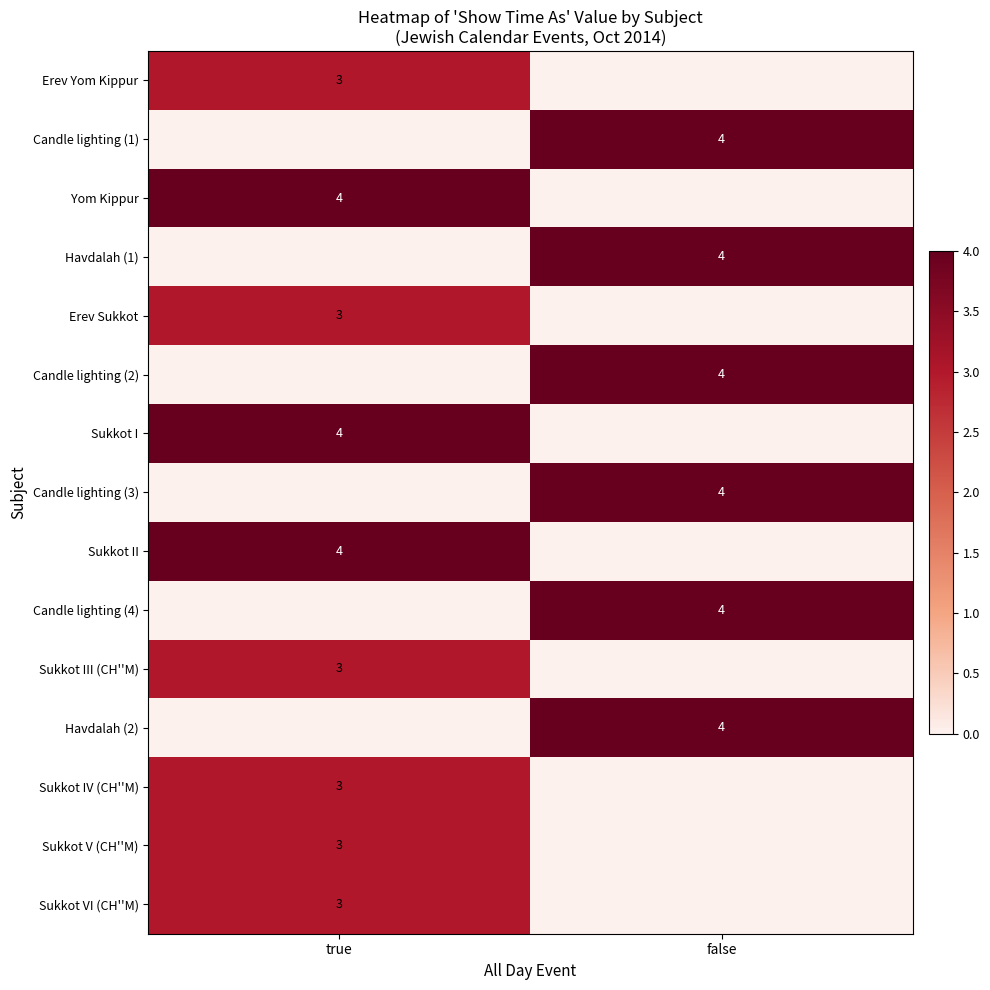

The value of Sukkot VI (CH''M) at true is 1. True or false?

False